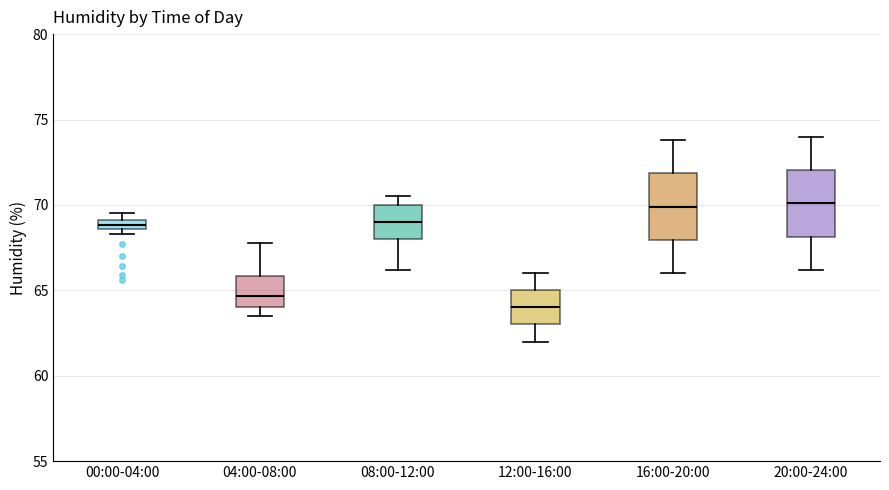

Which box has the lowest median line?

12:00-16:00